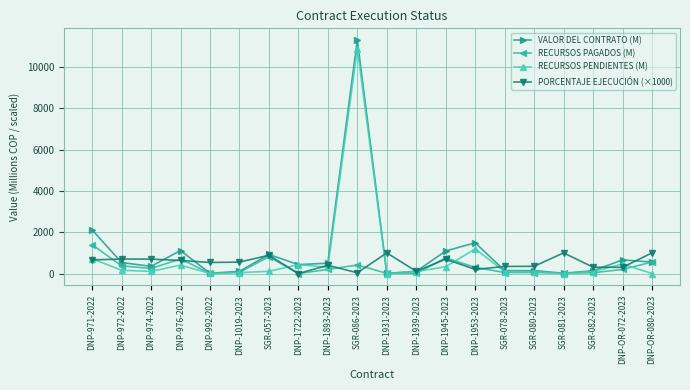

Is this an area chart (filled region under the line)?

No